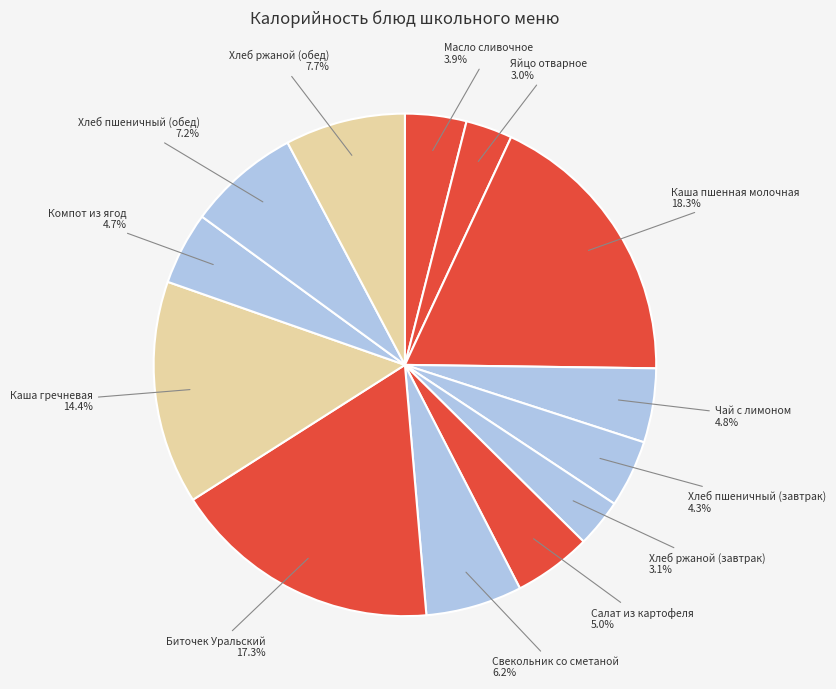

Combined, what portion of the pie is Каша пшенная молочная and Масло сливочное?

22.2%